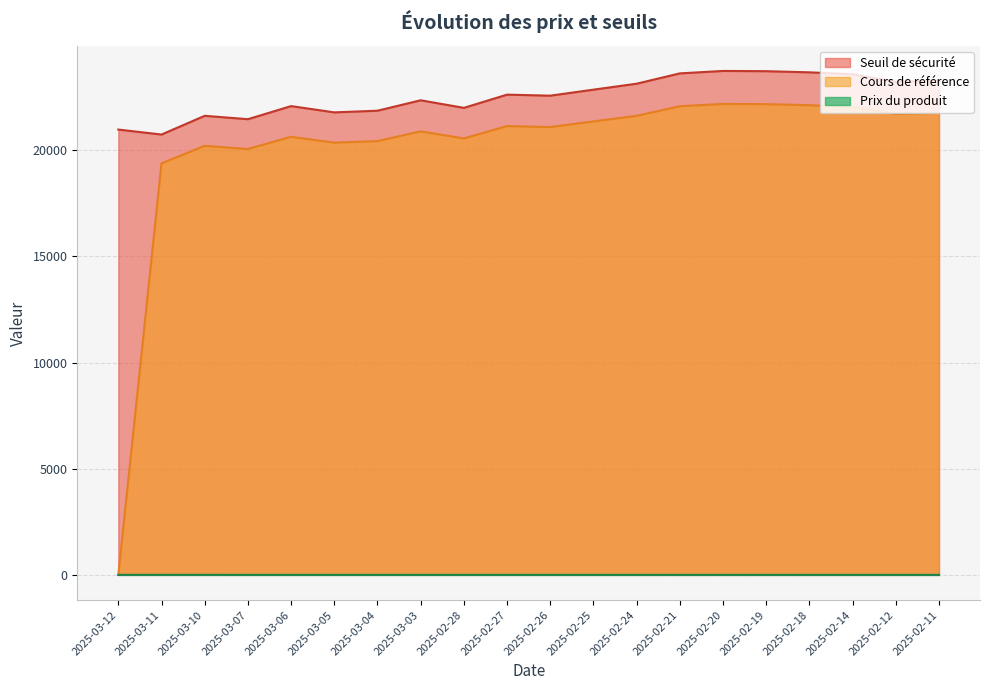

What is the spread (max minus min) of values at 2025-02-18?

23662.3